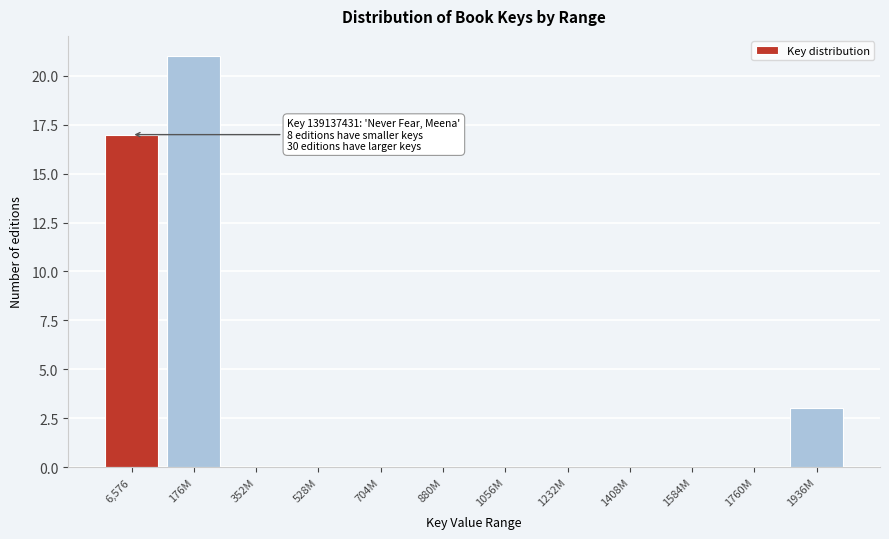

Reading left to right, what are all the values shown in this chart?

6,576=17	176M=21	352M=0	528M=0	704M=0	880M=0	1056M=0	1232M=0	1408M=0	1584M=0	1760M=0	1936M=3